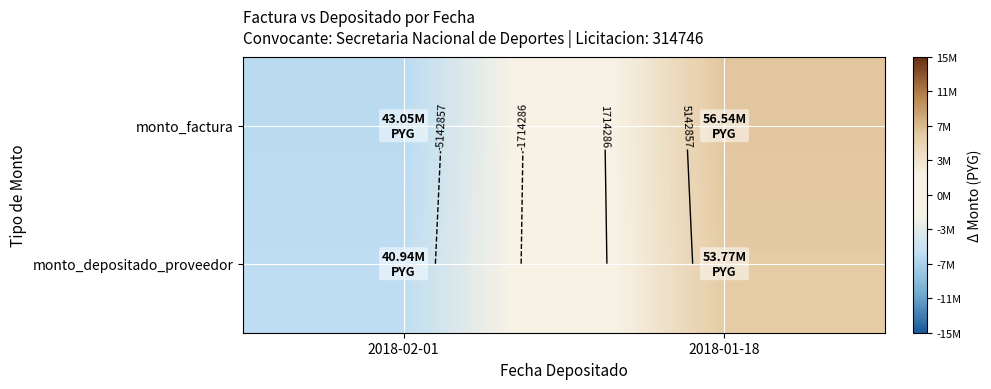

Count the monto_depositado_proveedor values in the range -6414609 to 6414609.

2